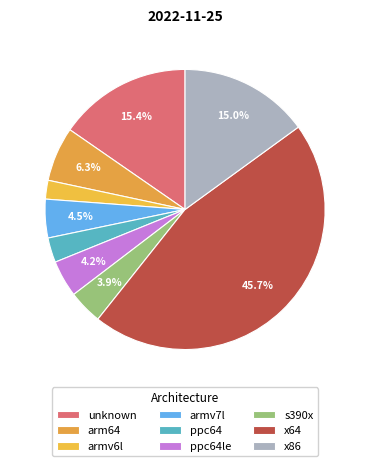

Rank the categories by value from highest to lowest.

x64, unknown, x86, arm64, armv7l, ppc64le, s390x, ppc64, armv6l